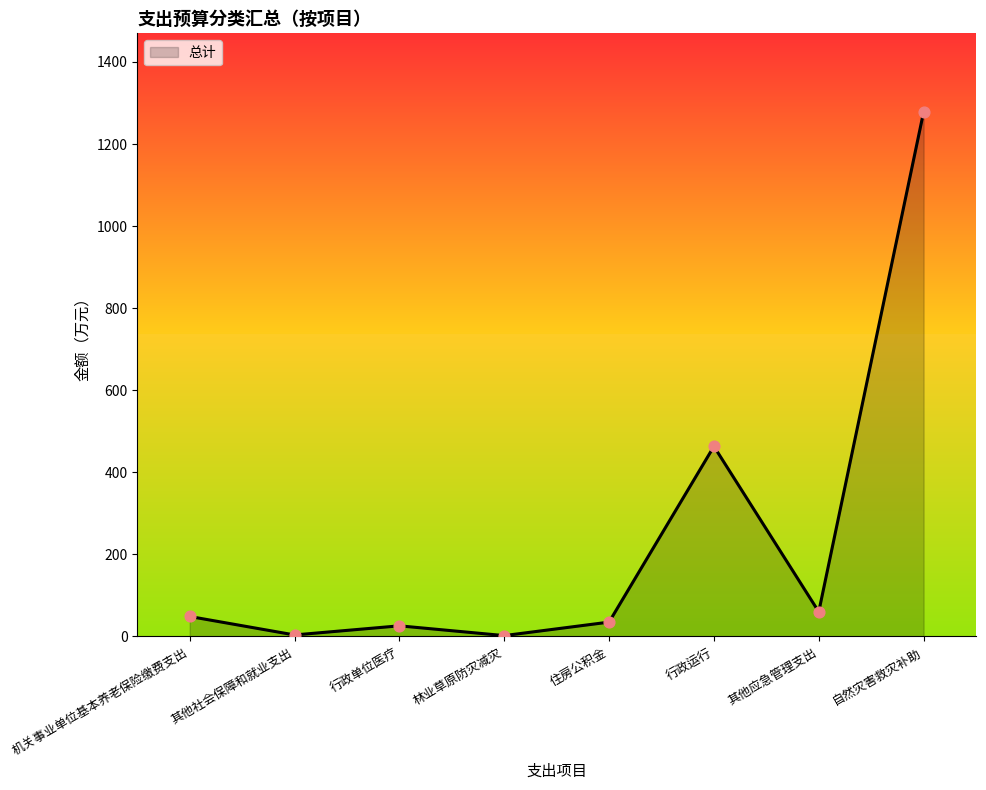

Between 自然灾害救灾补助 and 行政运行, which is larger?

自然灾害救灾补助